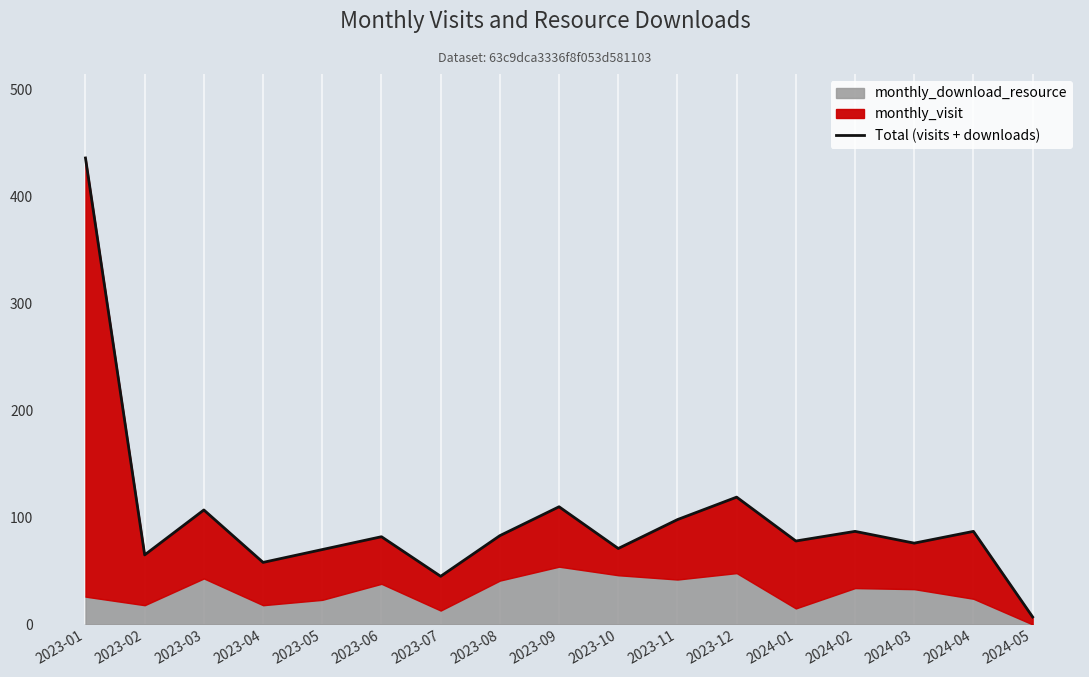

Which label corresponds to the smallest value in the chart?

2024-05